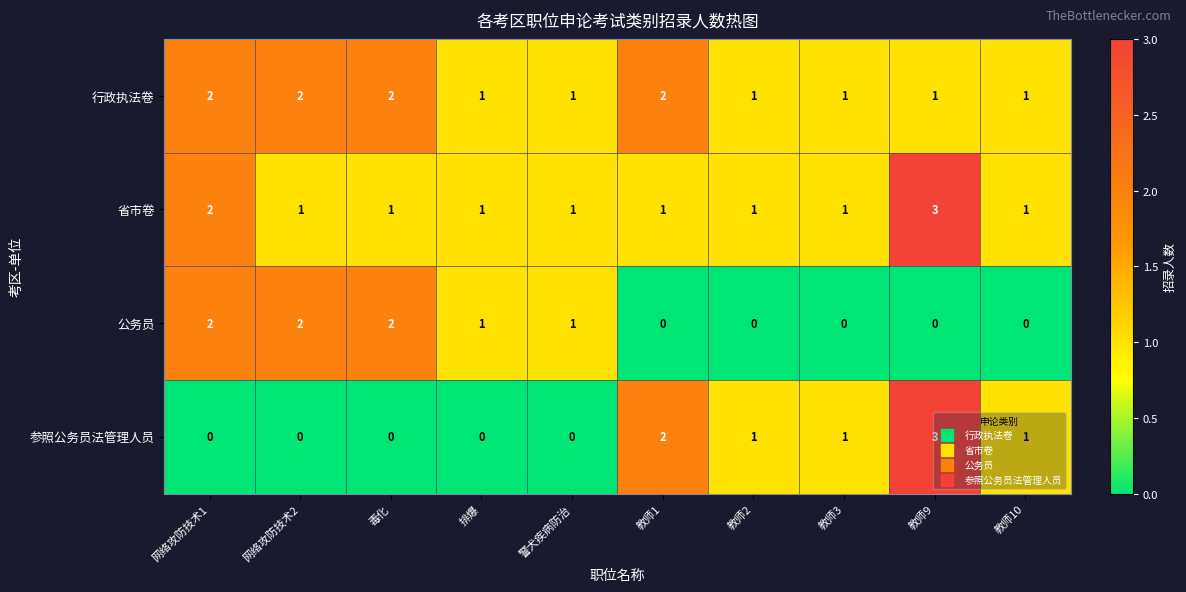

Where does the 公务员 series first go above 1?

网络攻防技术1